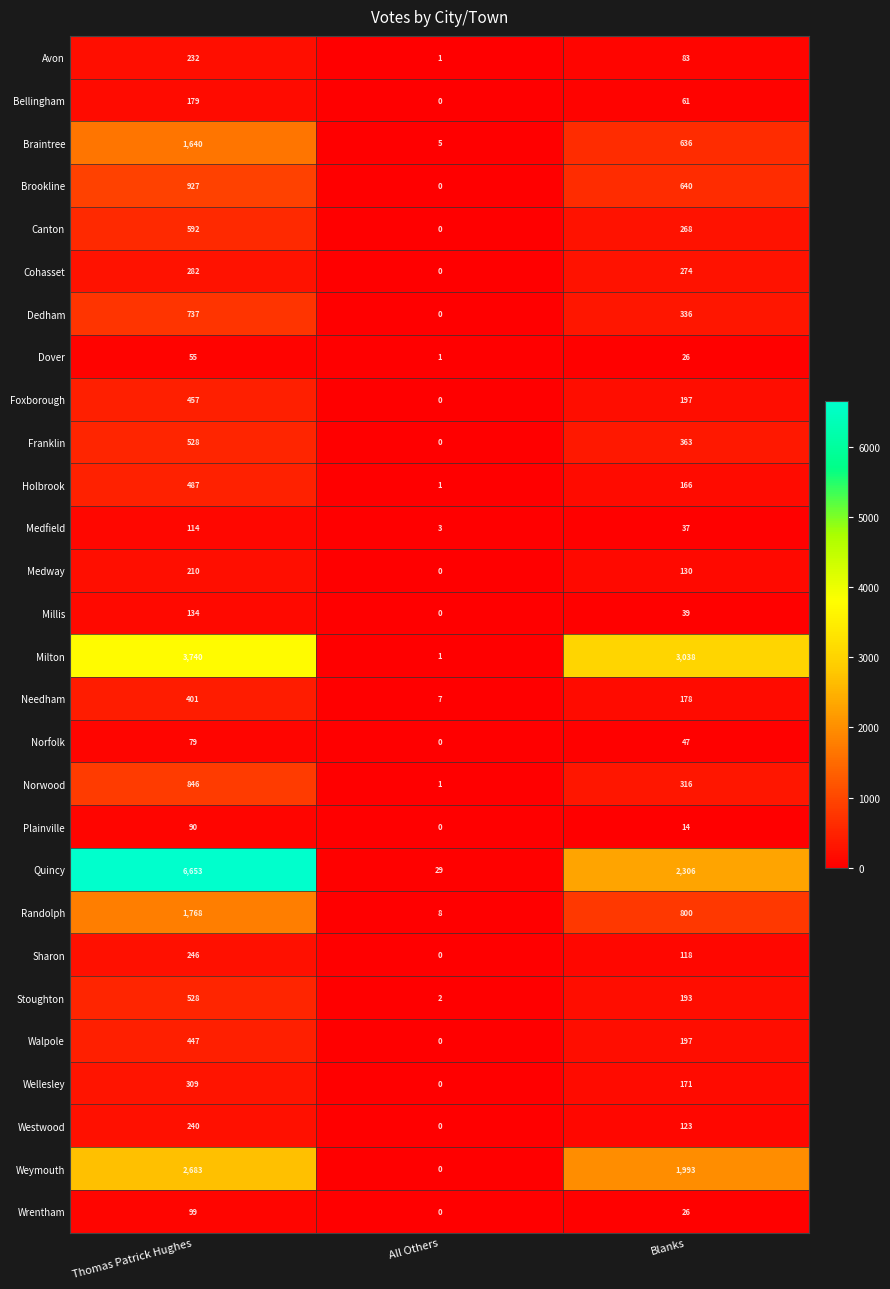

List the labels in order of Milton value, largest first.

Thomas Patrick Hughes, Blanks, All Others